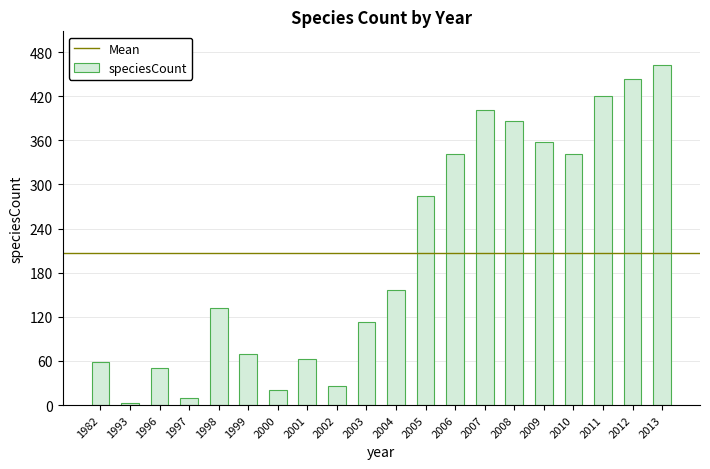

At which label is the value closest to 232?

2005